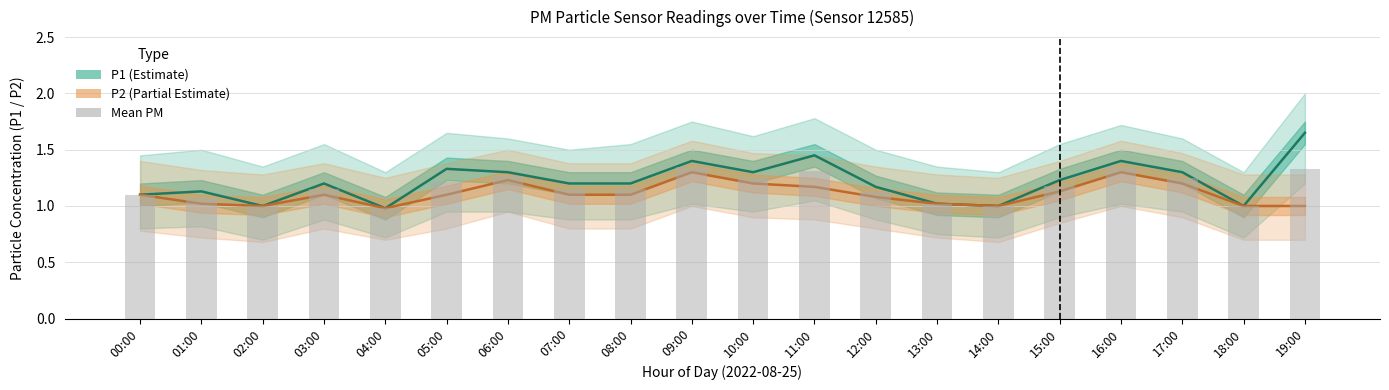

Reading right to left, extract all data points from this chart.

P1 (Estimate): 19:00=1.6	18:00=1.0	17:00=1.3	16:00=1.4	15:00=1.2	14:00=1.0	13:00=1.0	12:00=1.2	11:00=1.4	10:00=1.3	09:00=1.4	08:00=1.2	07:00=1.2	06:00=1.3	05:00=1.3	04:00=1.0	03:00=1.2	02:00=1.0	01:00=1.1	00:00=1.1
P2 (Partial Estimate): 19:00=1.0	18:00=1.0	17:00=1.2	16:00=1.3	15:00=1.1	14:00=1.0	13:00=1.0	12:00=1.1	11:00=1.2	10:00=1.2	09:00=1.3	08:00=1.1	07:00=1.1	06:00=1.2	05:00=1.1	04:00=1.0	03:00=1.1	02:00=1.0	01:00=1.0	00:00=1.1
Mean PM: 19:00=1.3	18:00=1.0	17:00=1.2	16:00=1.4	15:00=1.2	14:00=1.0	13:00=1.0	12:00=1.1	11:00=1.3	10:00=1.2	09:00=1.4	08:00=1.1	07:00=1.1	06:00=1.3	05:00=1.2	04:00=1.0	03:00=1.1	02:00=1.0	01:00=1.1	00:00=1.1